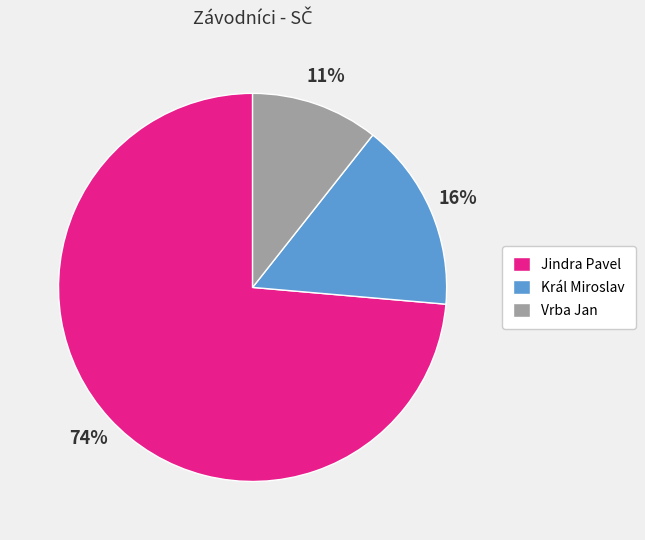

To the nearest percent, what is the average slice percentage?

33%